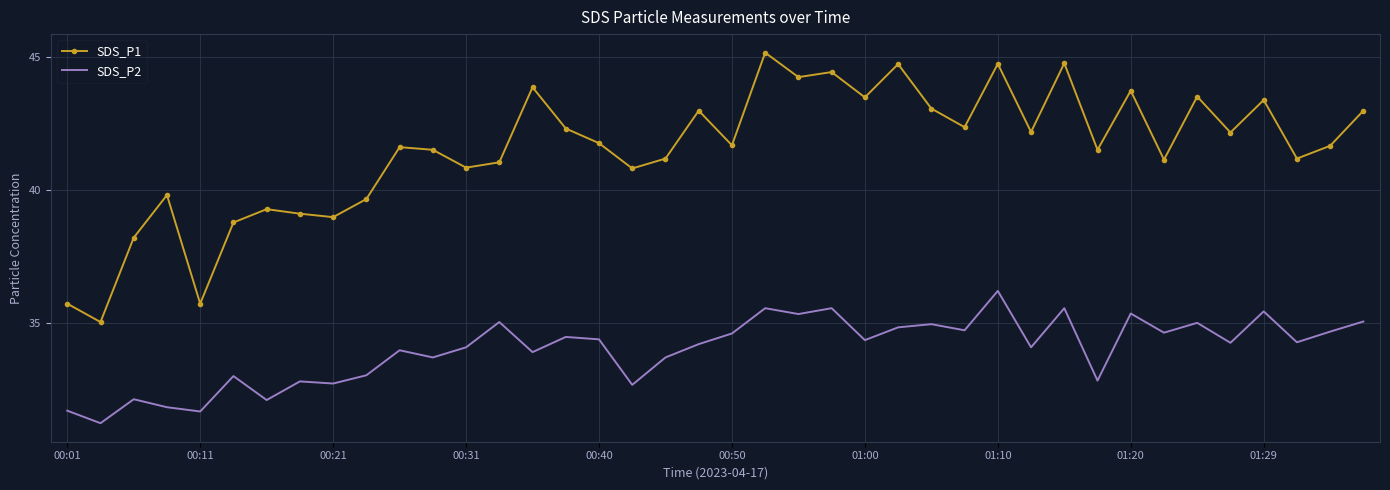

True or false: SDS_P1 and SDS_P2 intersect in this chart.

False